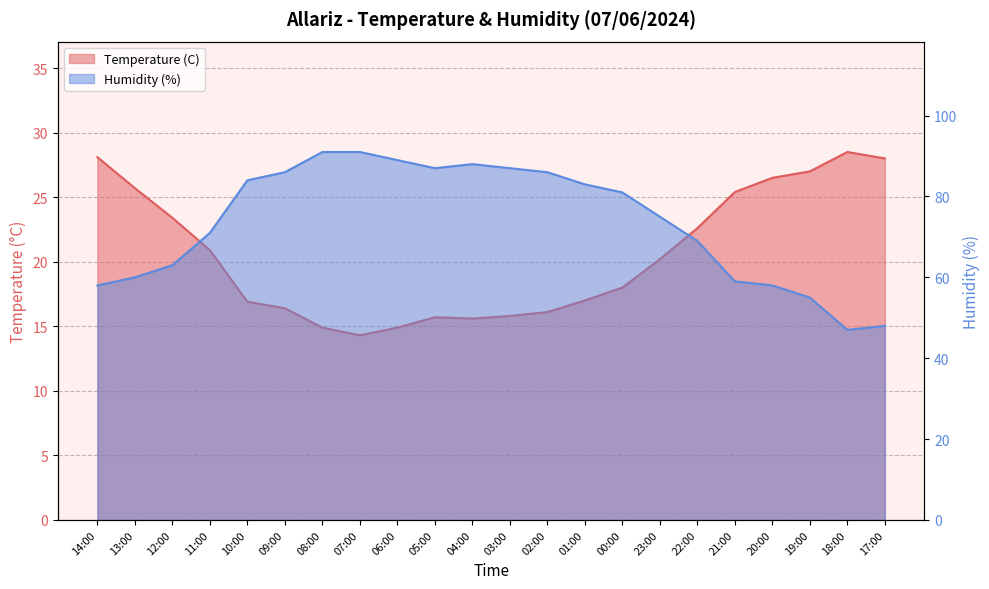

What is the maximum value for Temperature (C)?

28.5